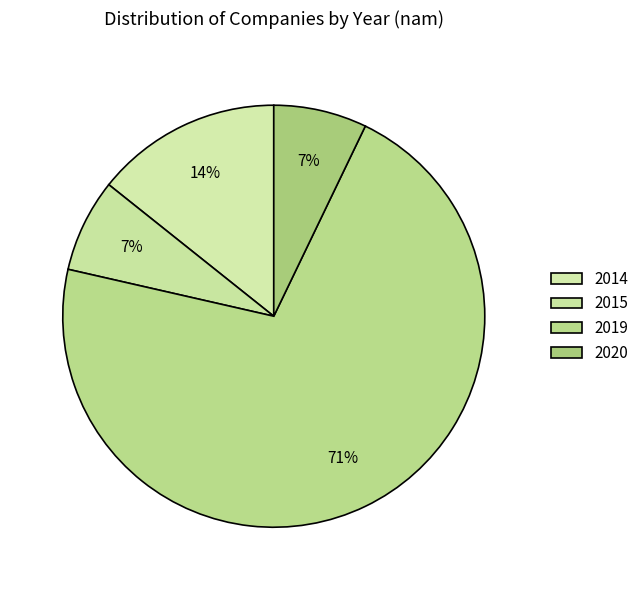

How many slices are in this pie chart?

4